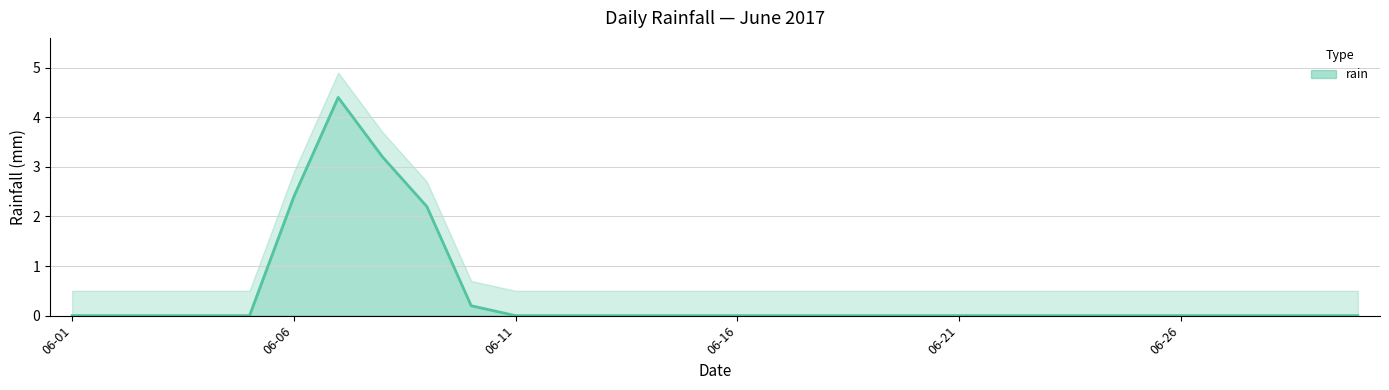

Is it true that rain equals -2.1 at 06-11?

False